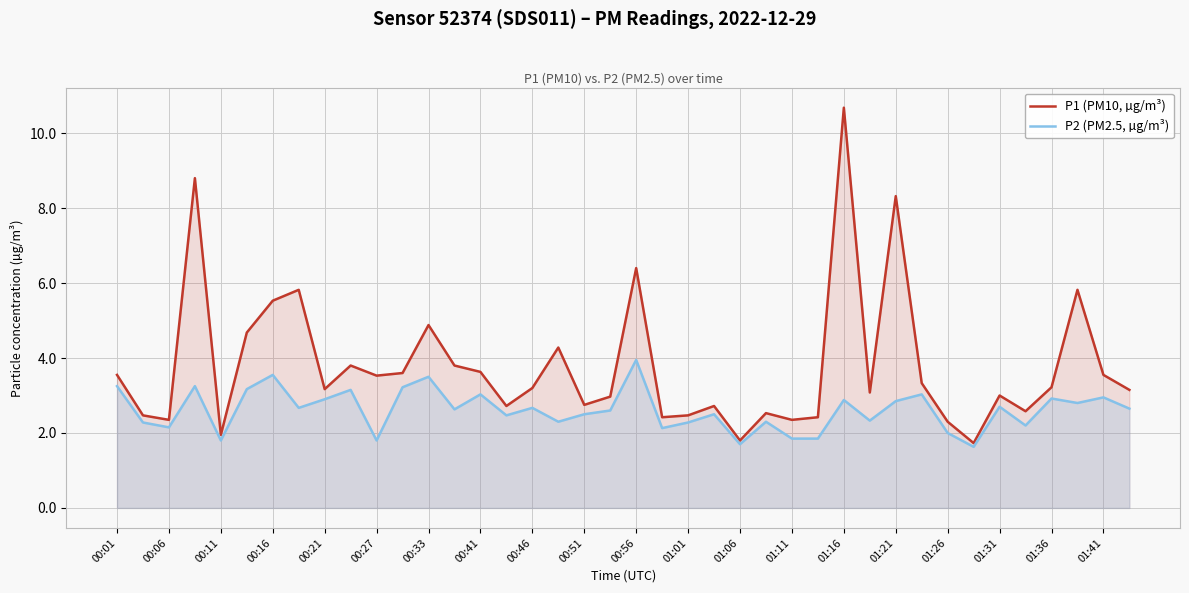

True or false: P1 (PM10, µg/m³) and P2 (PM2.5, µg/m³) intersect in this chart.

False